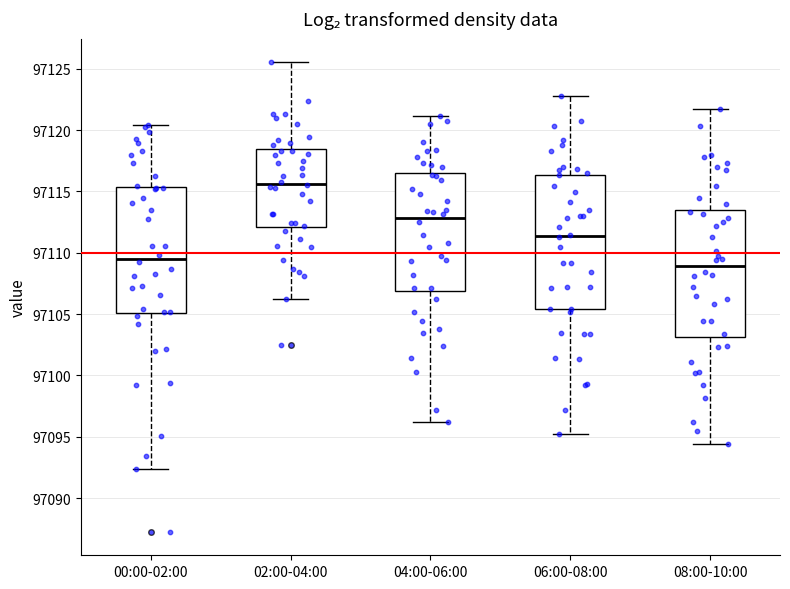

Reading left to right, transcribe this box plot: for each box, give where its median line is, the range the box spans, and where its two whiskers end, as read against the y-axis. The values are not printed on the chart, so give them approximately, as read against the axis.

00:00-02:00: median 97109.5, box 97105.0 to 97115.5, whiskers 97092.5 to 97120.5
02:00-04:00: median 97115.5, box 97112.0 to 97118.5, whiskers 97106.0 to 97125.5
04:00-06:00: median 97113.0, box 97107.0 to 97116.5, whiskers 97096.0 to 97121.0
06:00-08:00: median 97111.5, box 97105.5 to 97116.5, whiskers 97095.0 to 97123.0
08:00-10:00: median 97109.0, box 97103.0 to 97113.5, whiskers 97094.5 to 97122.0